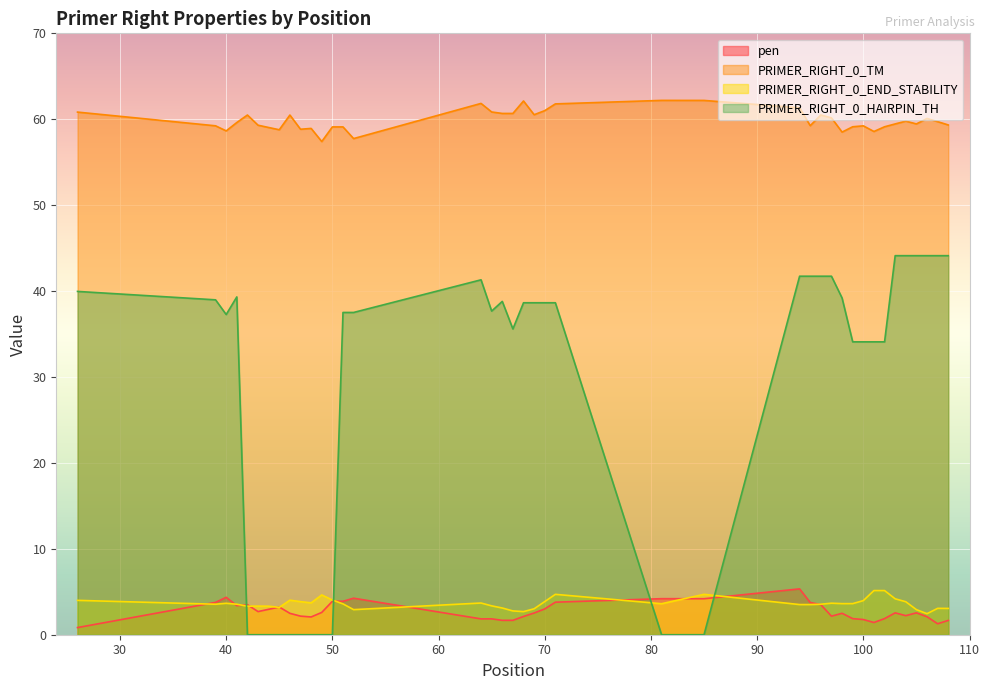

What are all the series names shown in the legend?

pen, PRIMER_RIGHT_0_TM, PRIMER_RIGHT_0_END_STABILITY, PRIMER_RIGHT_0_HAIRPIN_TH